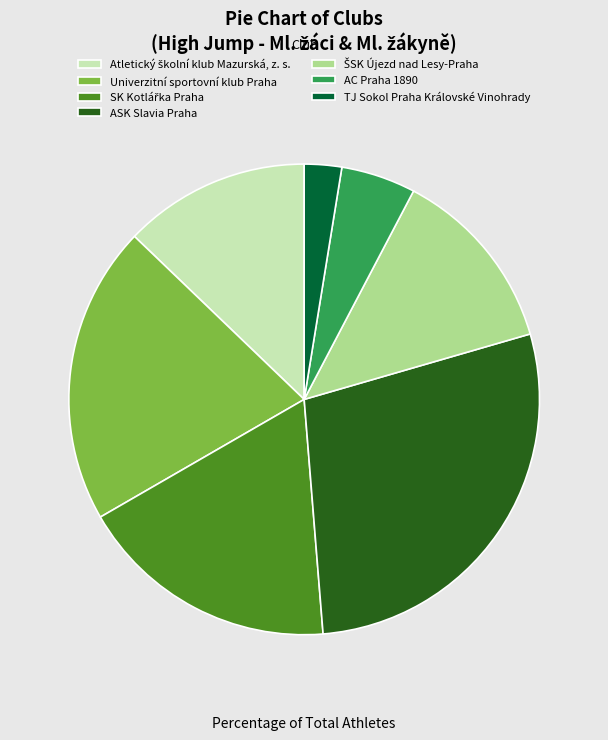

Do AC Praha 1890 and ASK Slavia Praha together represent more than half of the pie?

No